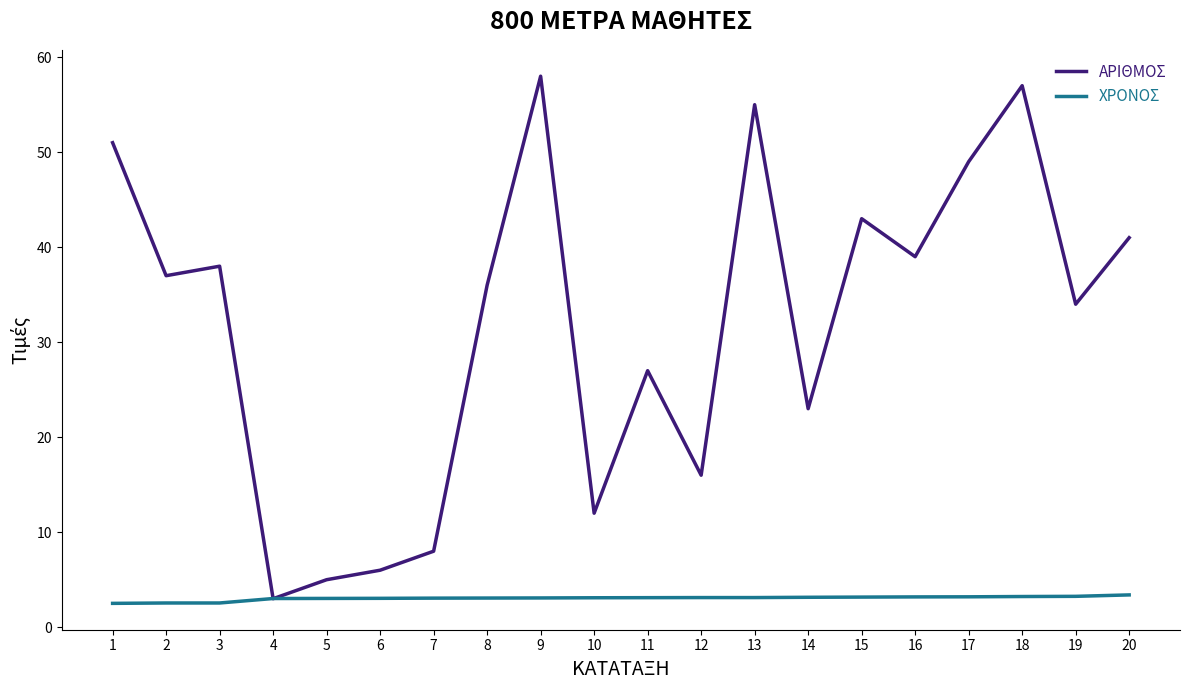

Rank the categories by ΑΡΙΘΜΟΣ value from highest to lowest.

9, 18, 13, 1, 17, 15, 20, 16, 3, 2, 8, 19, 11, 14, 12, 10, 7, 6, 5, 4